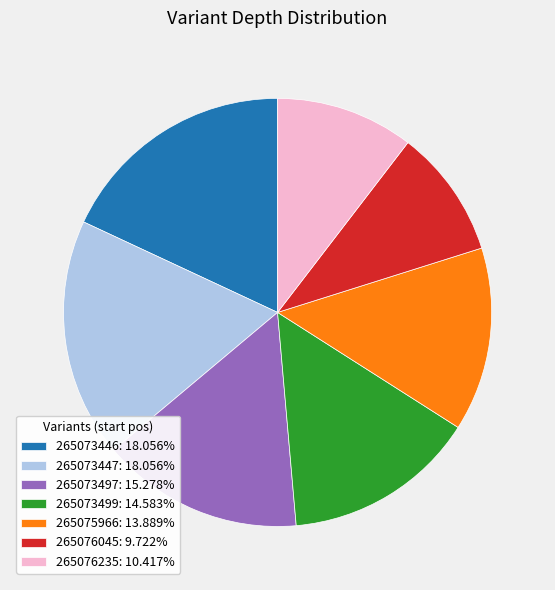

Which category has the smallest portion of the pie?

265076045